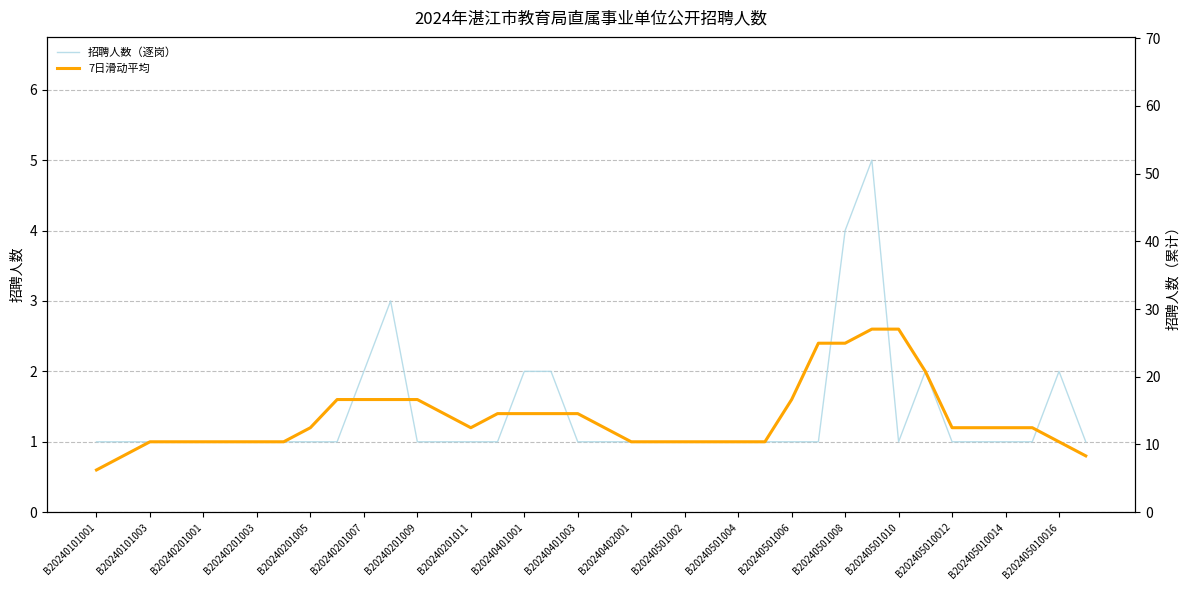

What is the value of the 招聘人数（逐岗） point at the 22nd from the left?

1.0